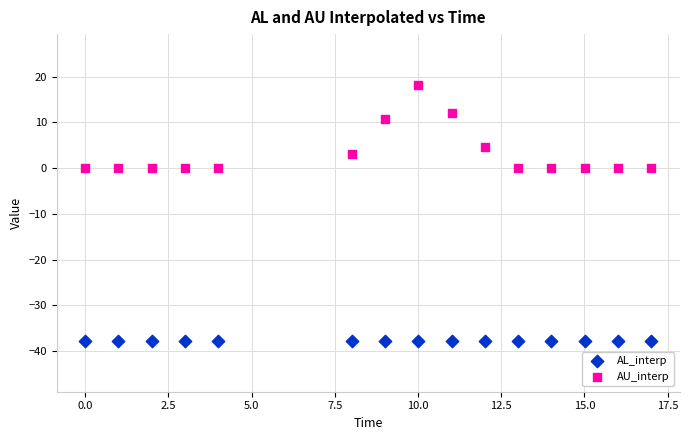

Which series contains the highest Y value?

AU_interp